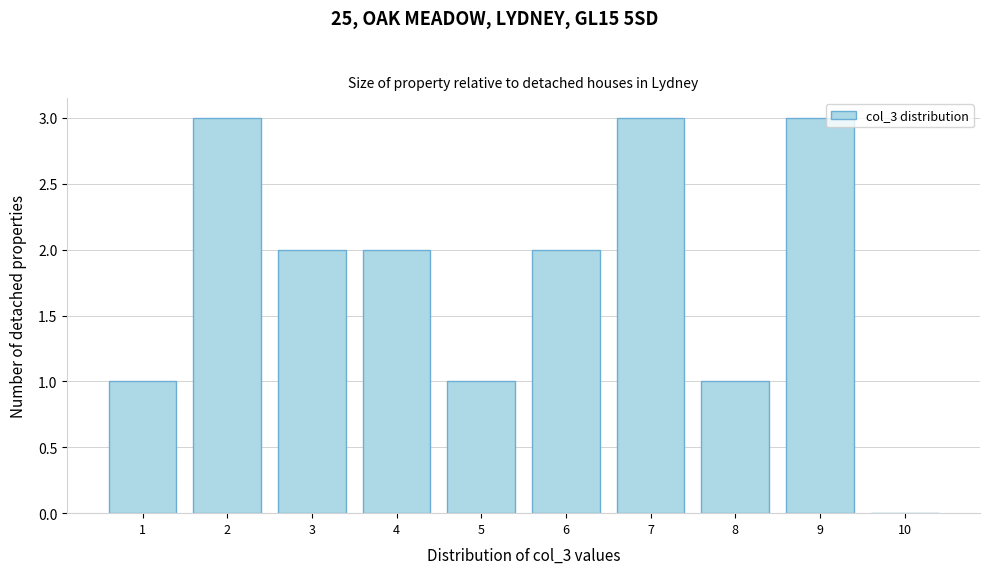

Reading left to right, extract all data points from this chart.

1=1	2=3	3=2	4=2	5=1	6=2	7=3	8=1	9=3	10=0